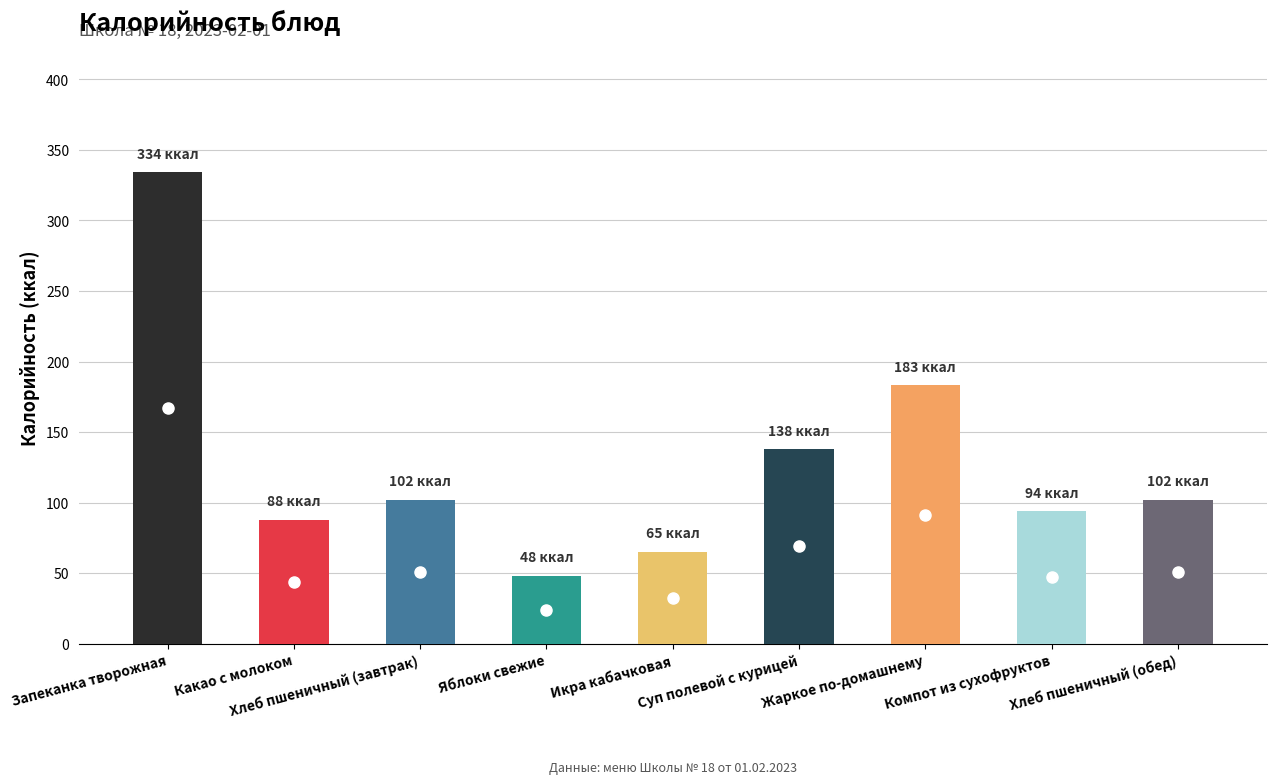

Are the bars horizontal?

No